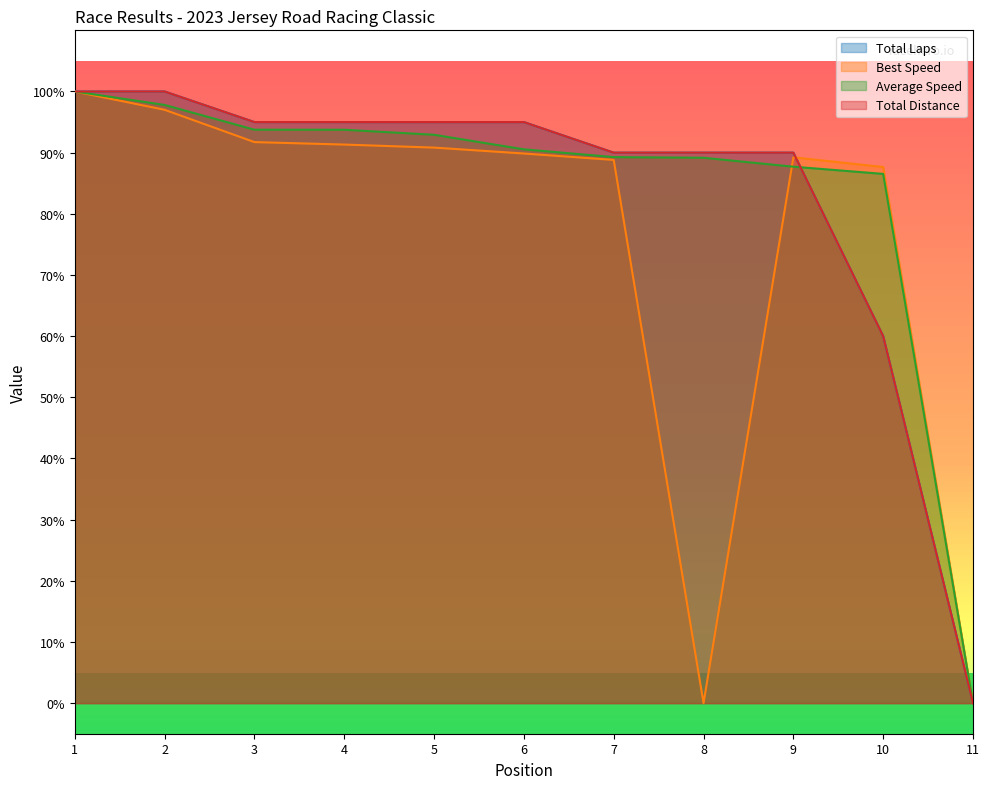

Does the chart display data point markers on the line(s)?

No